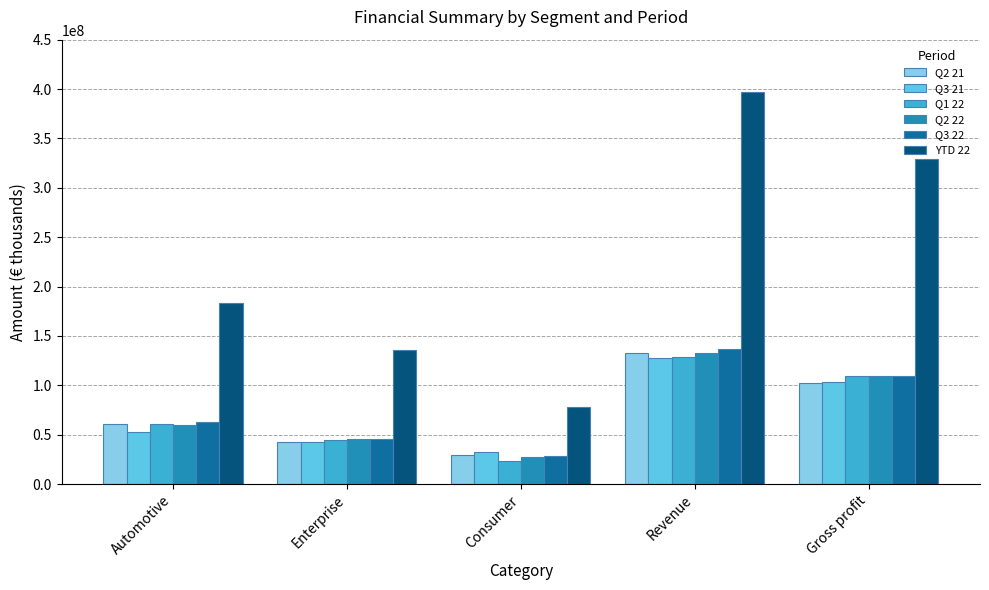

What are all the series names shown in the legend?

Q2 21, Q3 21, Q1 22, Q2 22, Q3 22, YTD 22